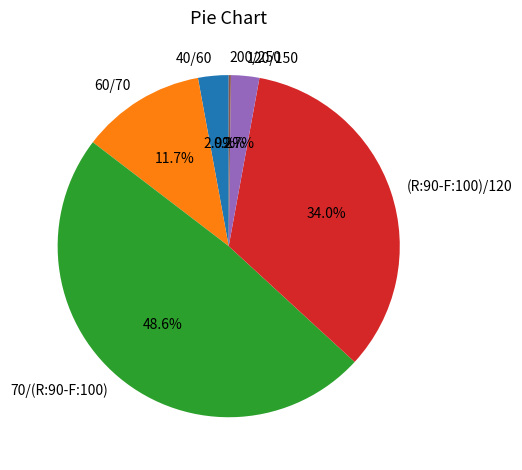

Is 40/60 the majority of the pie?

No